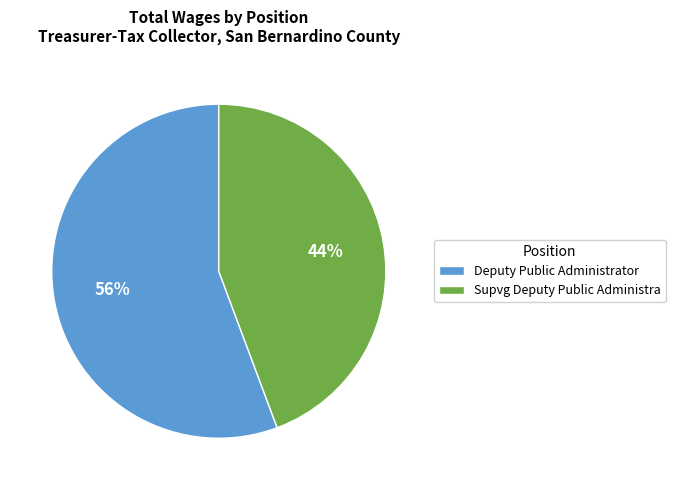

What is the majority slice?

Deputy Public Administrator